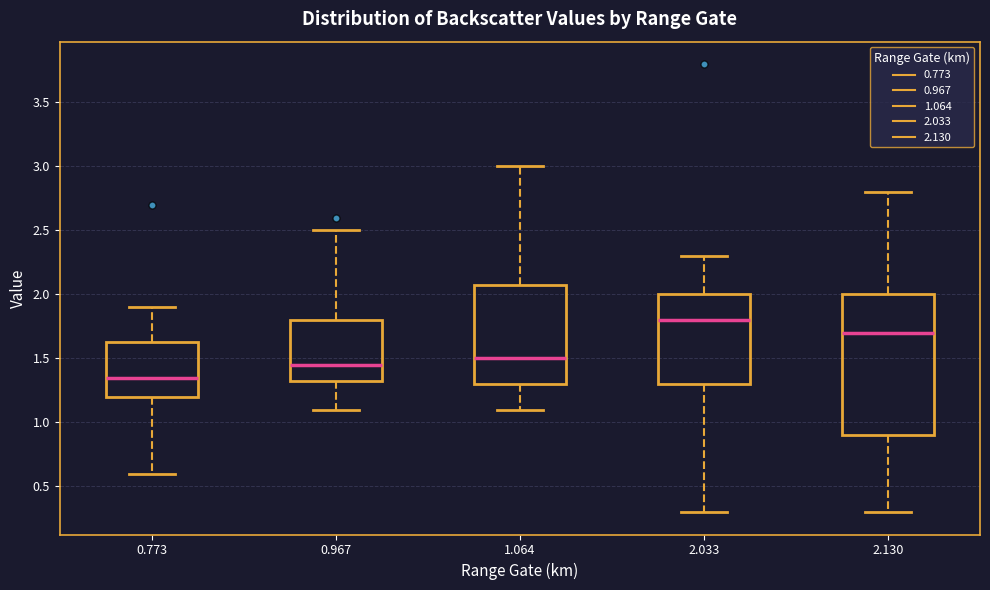

Reading left to right, read every box against the y-axis: the position of its median line, the range the box covers, and the ends of its whiskers. The values are not printed on the chart, so give them approximately, as read against the axis.

0.773: median 1.35, box 1.20 to 1.65, whiskers 0.60 to 1.90
0.967: median 1.45, box 1.35 to 1.80, whiskers 1.10 to 2.50
1.064: median 1.50, box 1.30 to 2.10, whiskers 1.10 to 3.00
2.033: median 1.80, box 1.30 to 2.00, whiskers 0.30 to 2.30
2.130: median 1.70, box 0.90 to 2.00, whiskers 0.30 to 2.80